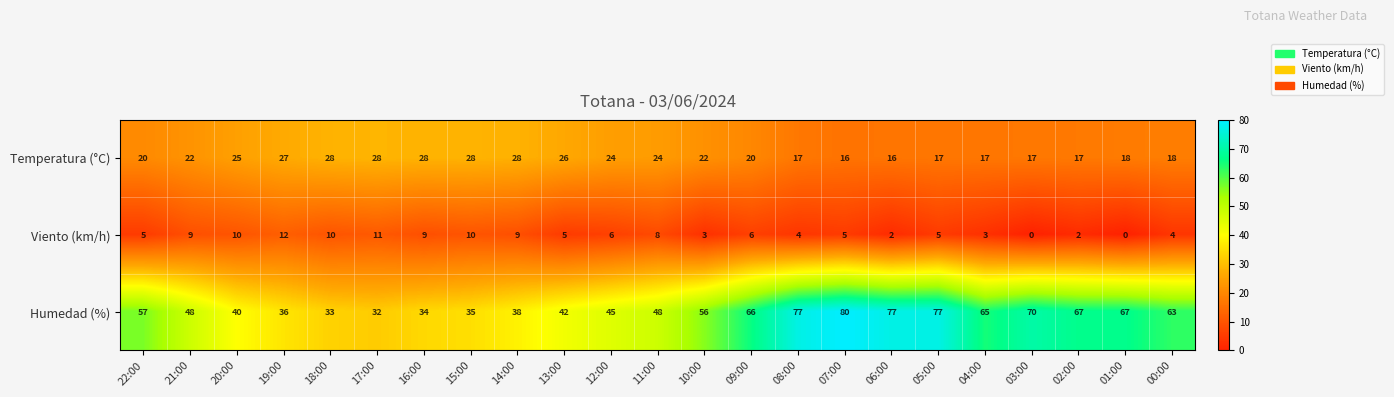

Which series has the largest total across all categories?

Humedad (%)